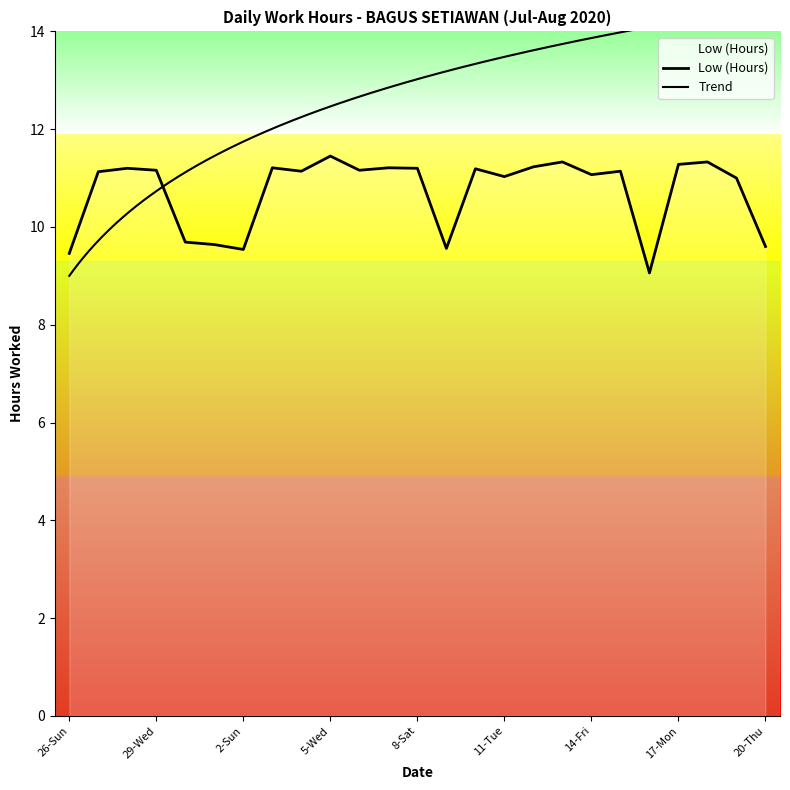

The value at 1-Sat is 9.6. True or false?

True